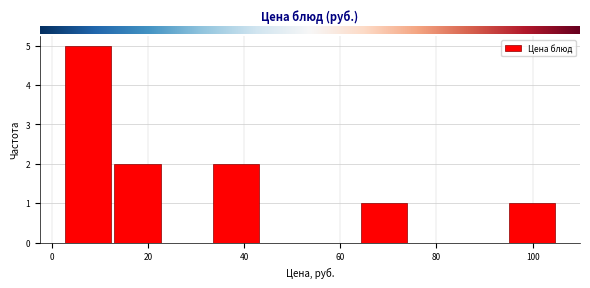

Reading left to right, transcribe this chart: for each bar, give the range it covers on the x-axis and its height. Neither the bar edges nor the heights are printed on the chart, so give them approximately, as read against the axes.

2 to 12: 5
12 to 22: 2
22 to 34: 0
34 to 44: 2
44 to 54: 0
54 to 64: 0
64 to 74: 1
74 to 84: 0
84 to 94: 0
94 to 106: 1